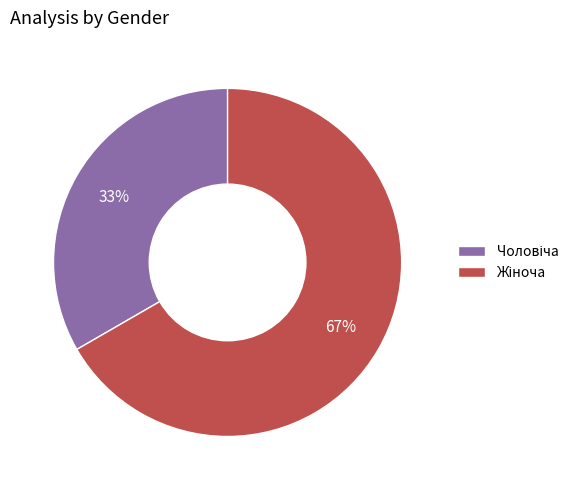

How many segments does this pie chart have?

2